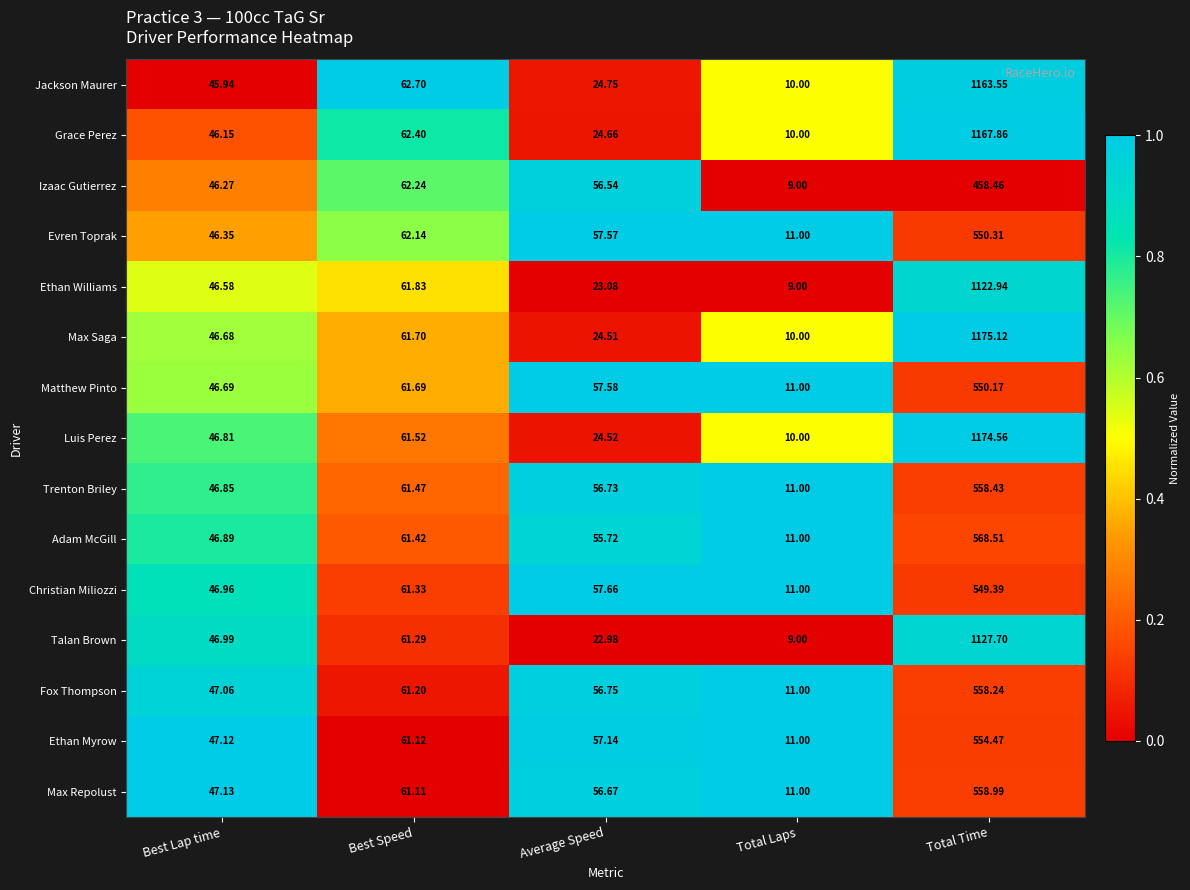

Which series changed the most between Best Lap time and Average Speed?

Talan Brown